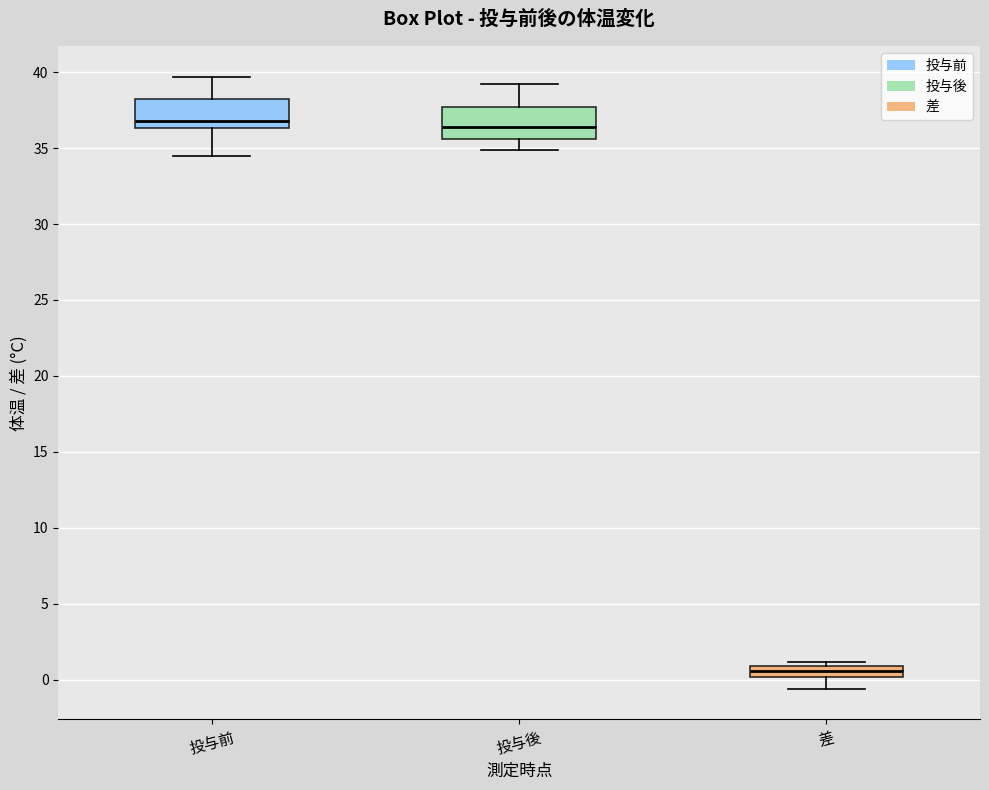

Where is the upper edge of the box for 投与前 on the y-axis? The values are not printed on the chart, so give them approximately, as read against the axis.

38.5